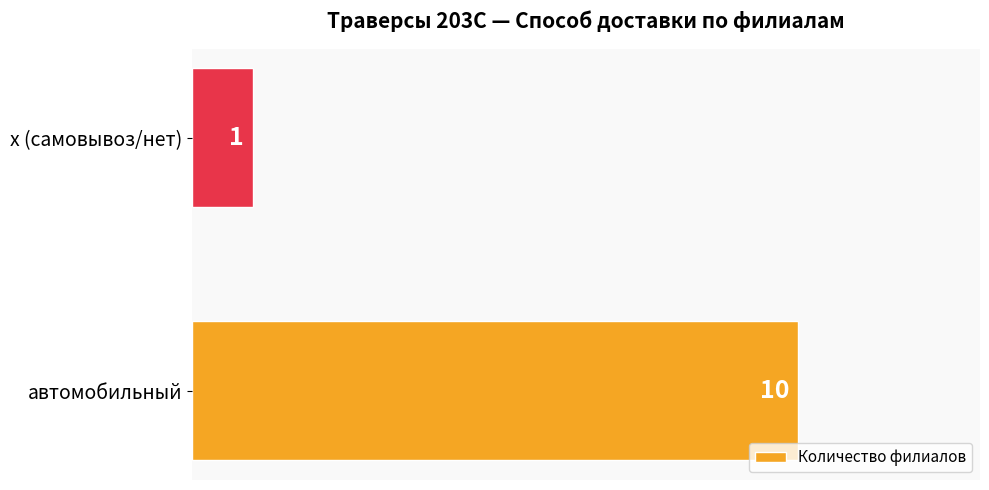

What is the sum of the values at автомобильный and х (самовывоз/нет)?

11